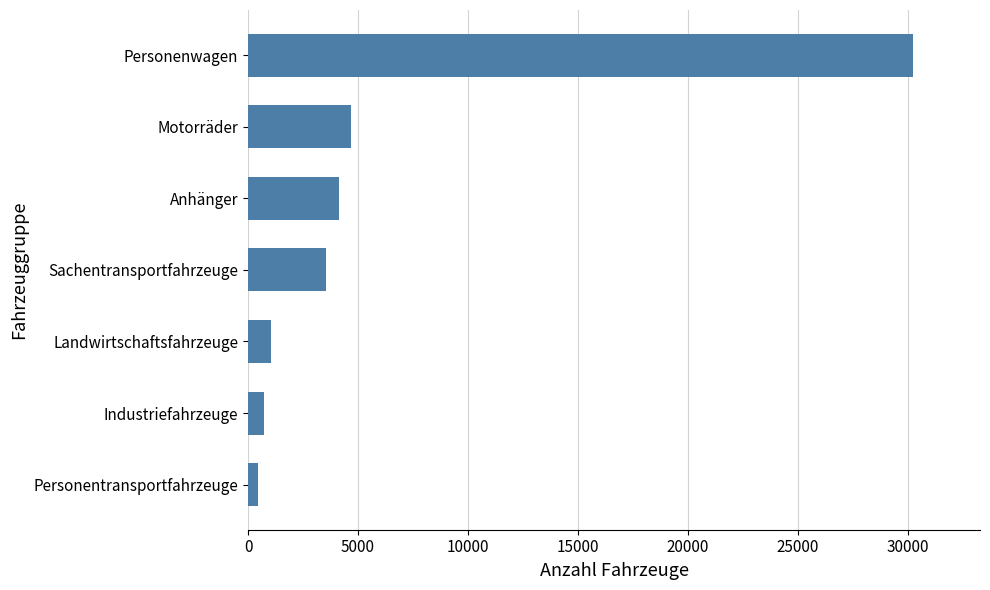

What is the difference between the maximum and minimum values?

29784